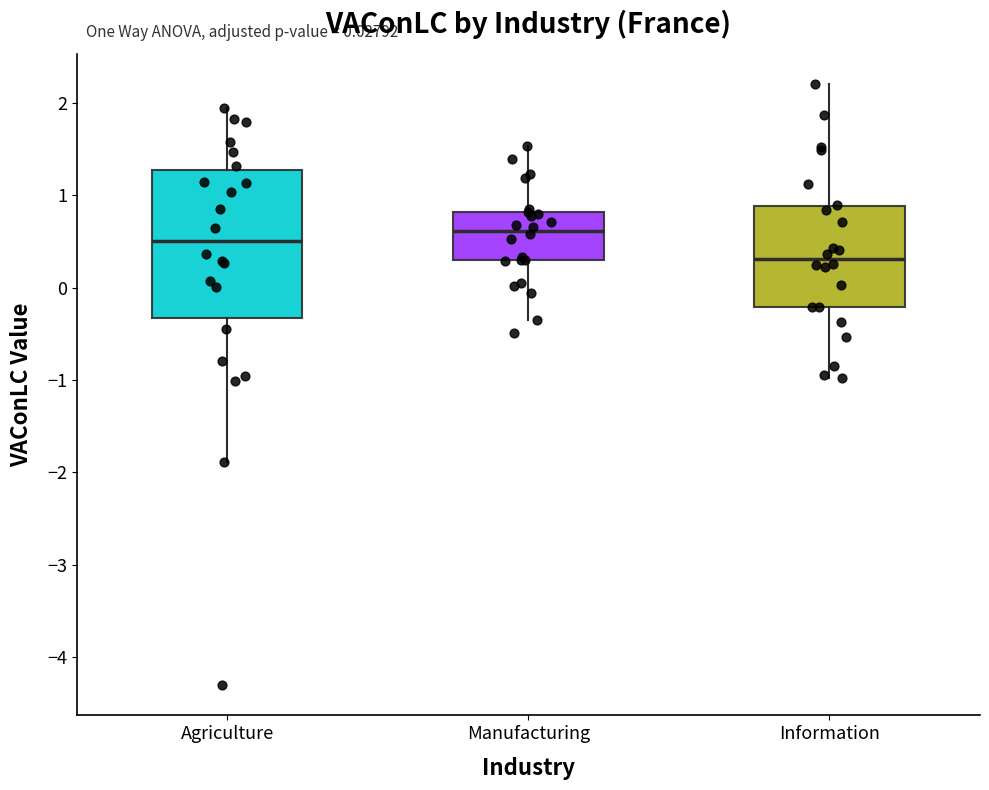

Where is the lower edge of the box for Information on the y-axis? The values are not printed on the chart, so give them approximately, as read against the axis.

-0.2